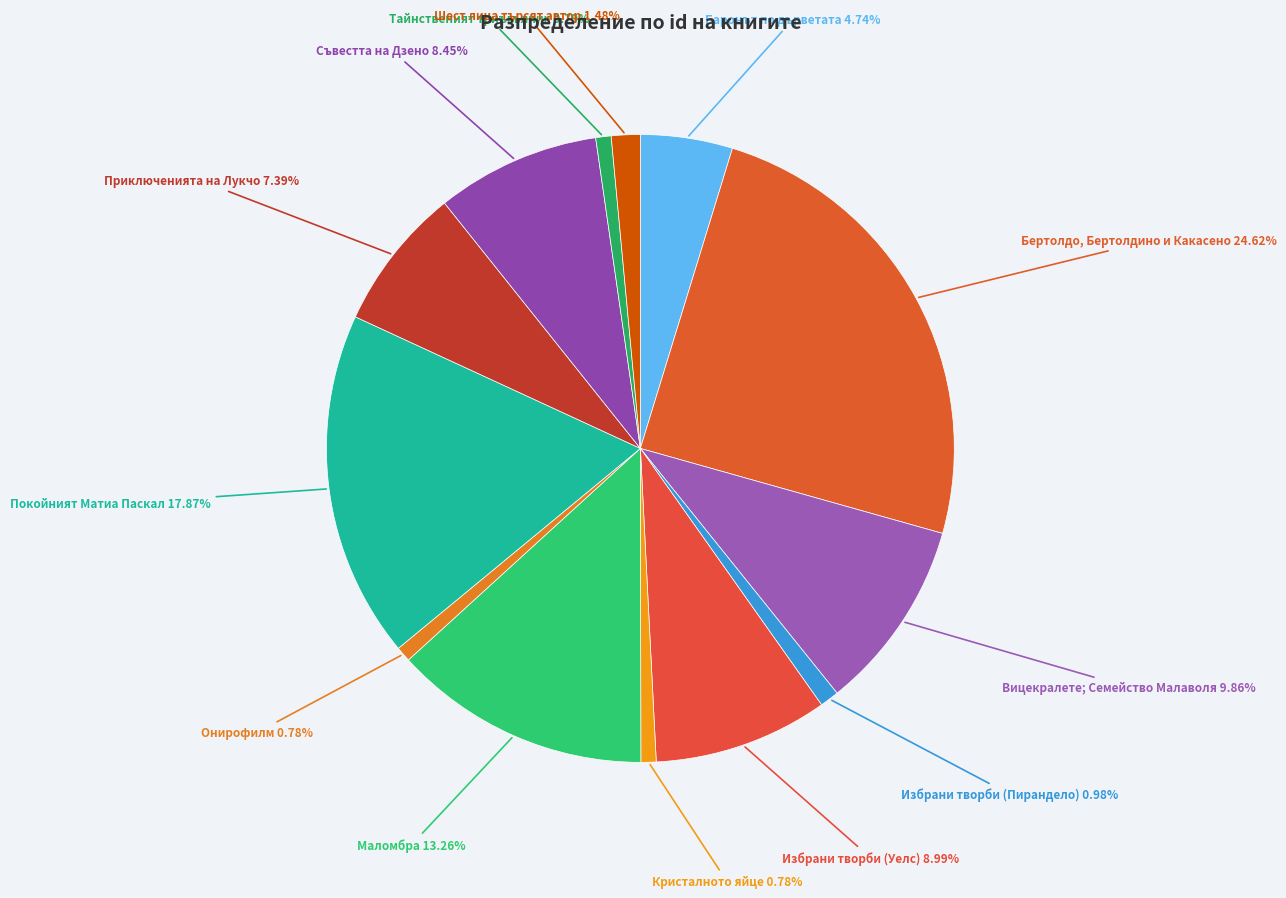

Count the number of slices in the pie.

13